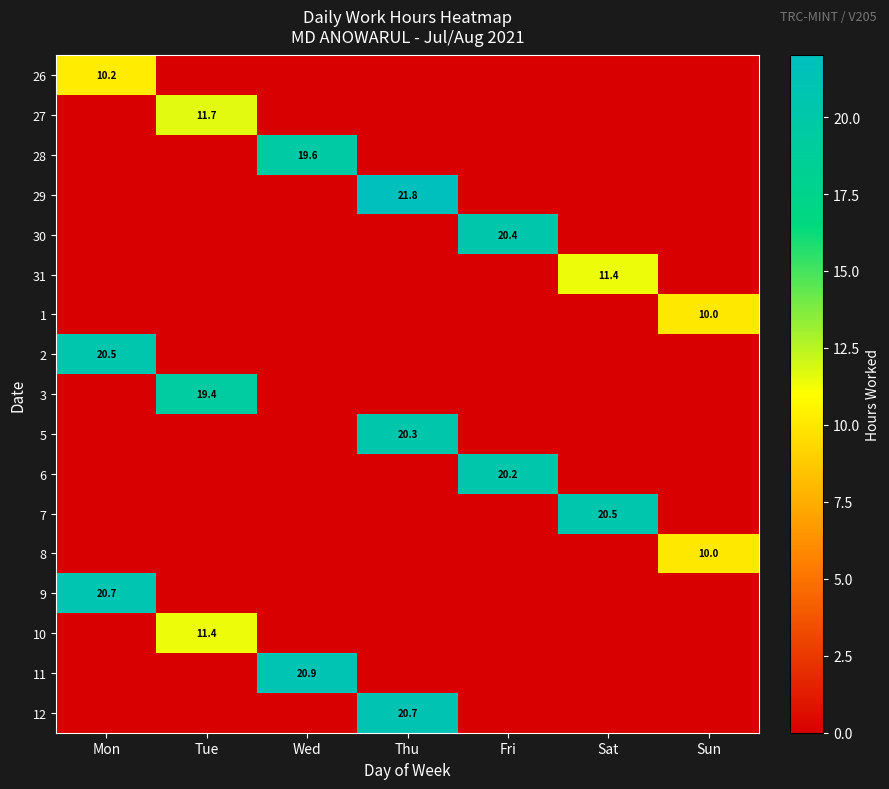

At which category is the sum across all series the highest?

Thu